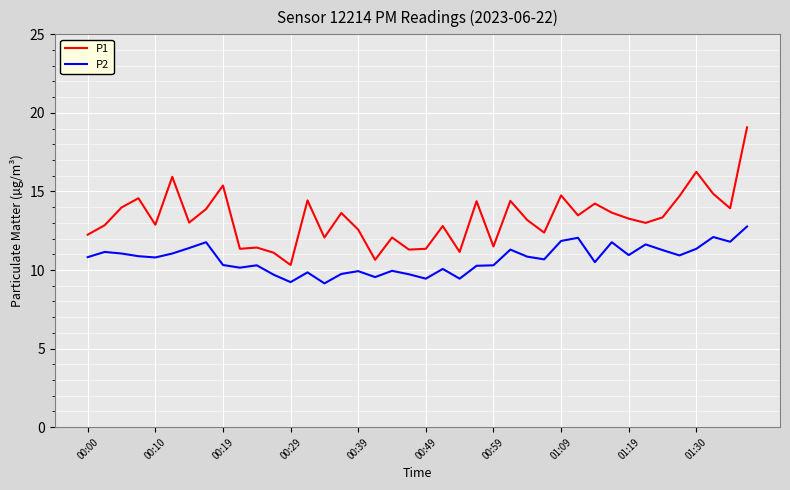

True or false: P2 and P1 cross at least once.

False